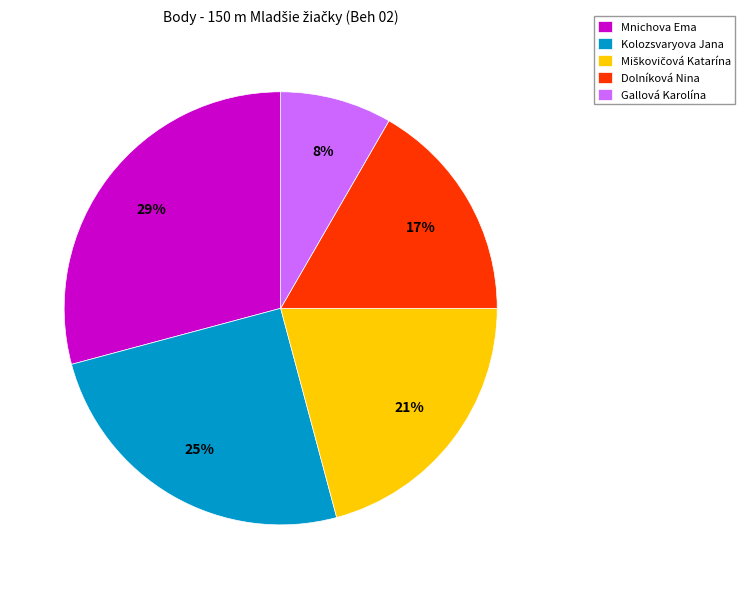

What percentage is the Kolozsvaryova Jana slice, to the nearest percent?

25%